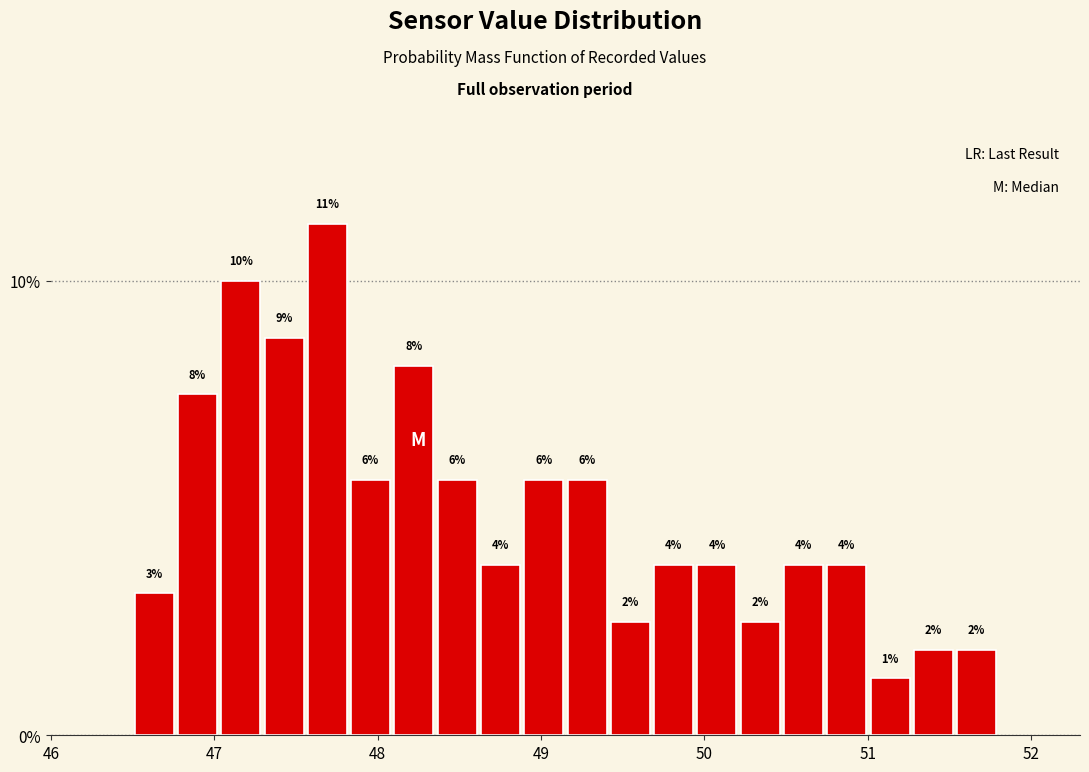

Around what value on the x-axis is the tallest bar? Give the approximate position of its centre, as read against the axis.

47.7